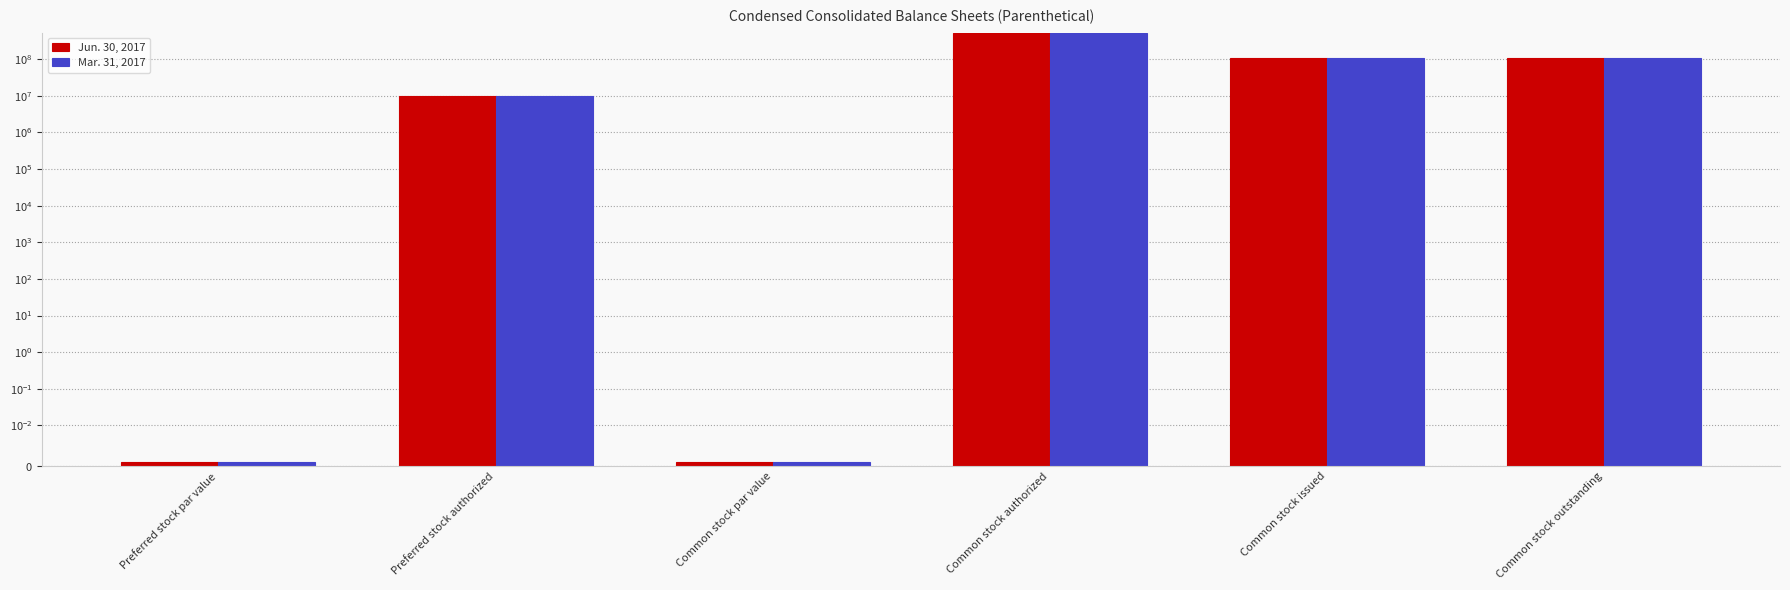

What is the approximate value of Jun. 30, 2017 at Common stock authorized?

500000000.0